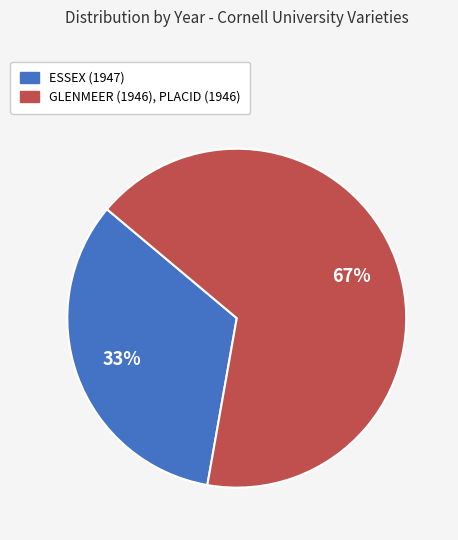

Does any single category account for the majority?

Yes